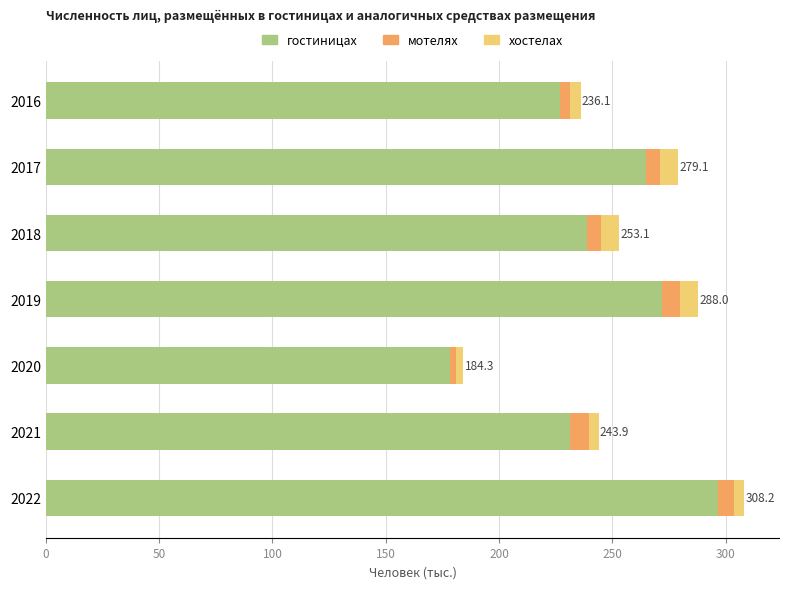

At which category is the sum across all series the highest?

2022